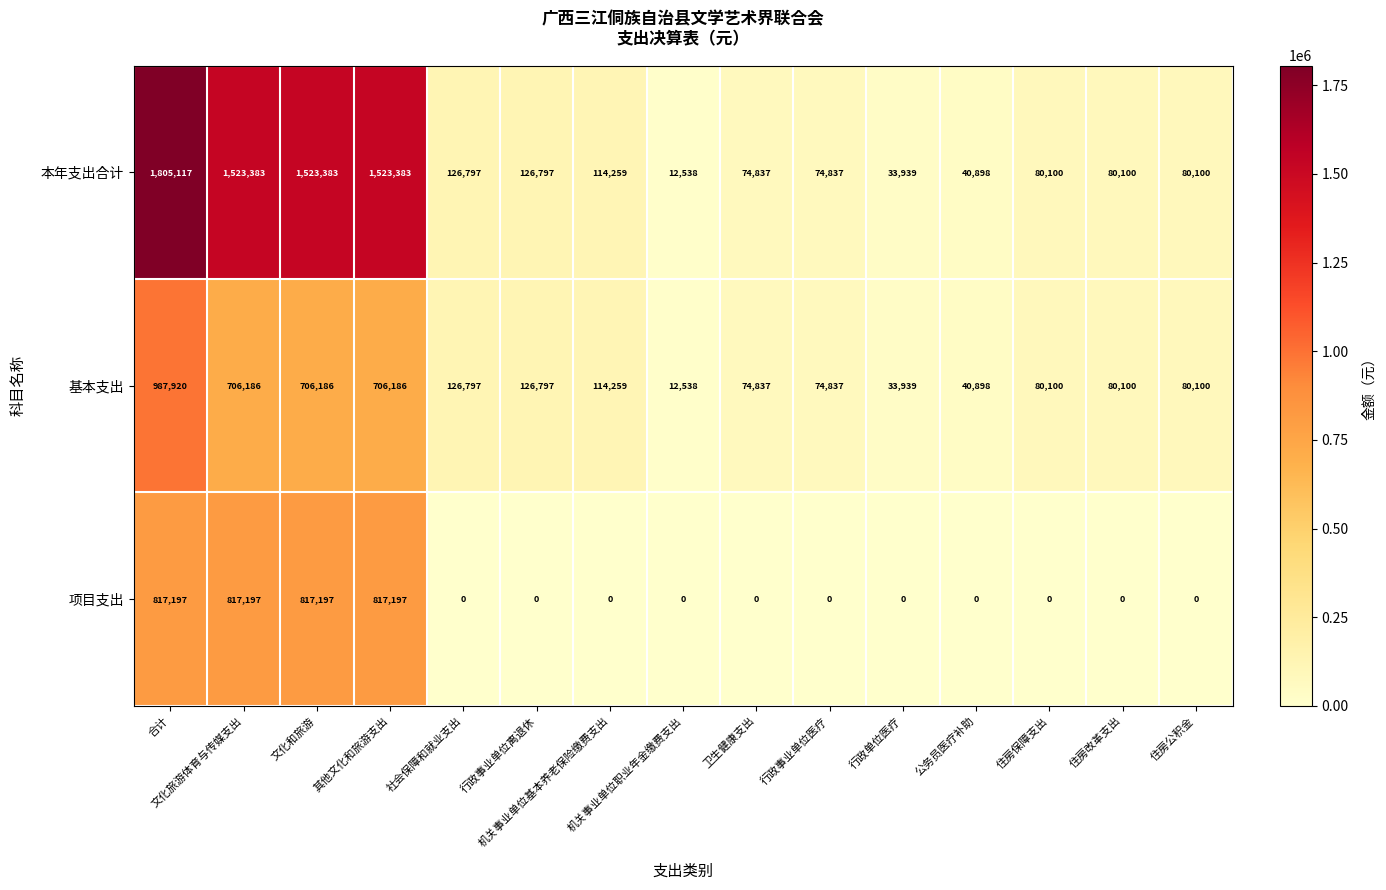

Which series has the largest total across all categories?

本年支出合计